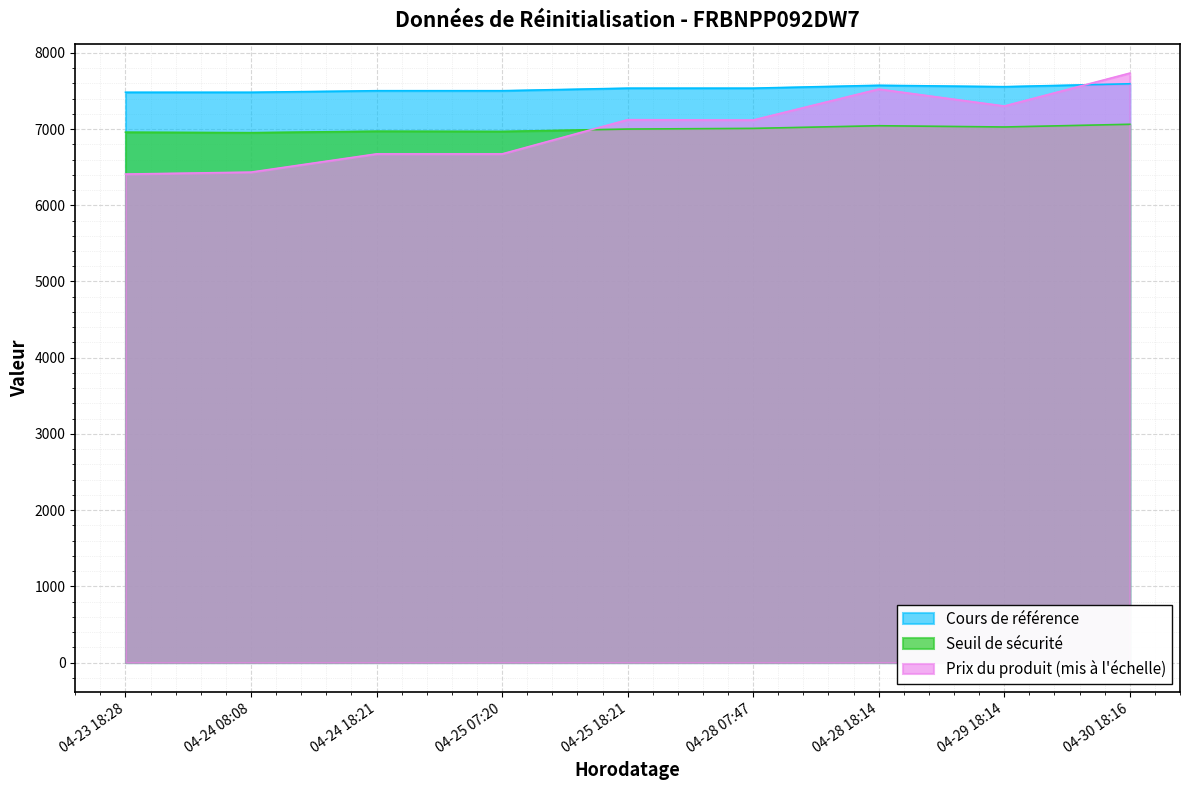

In Seuil de sécurité, how many points are lower than both neighbors (excluding endpoints)?

3